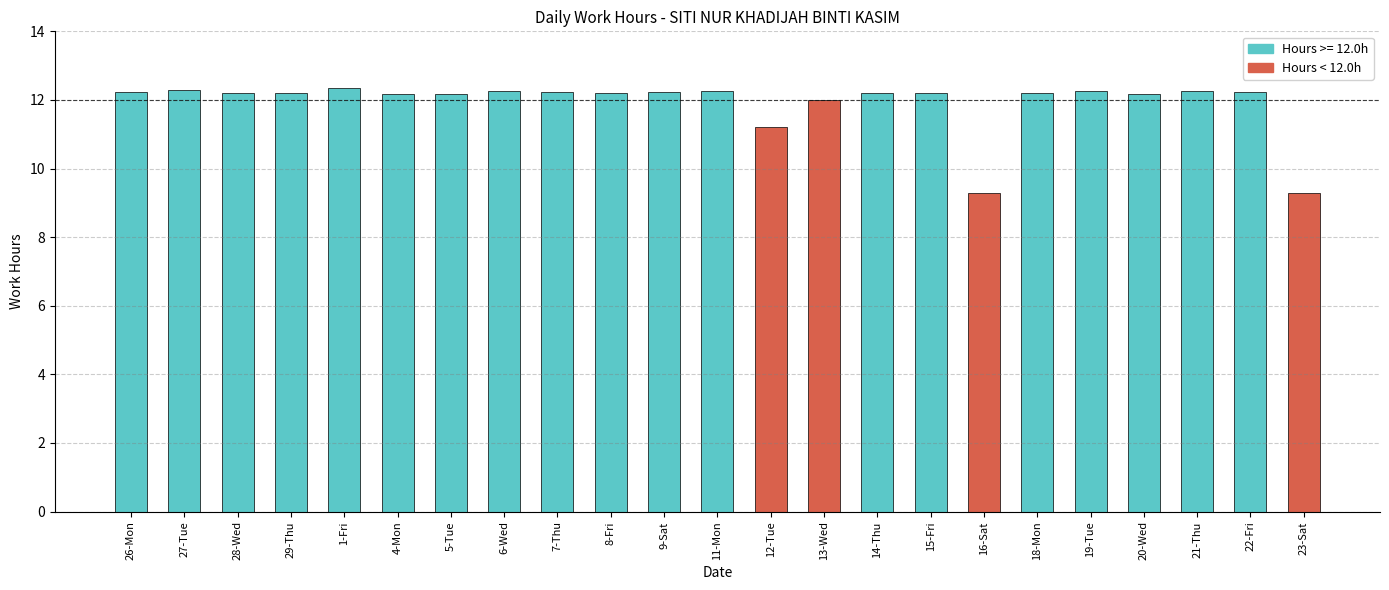

What is the value of the 15th bar from the left?

12.2